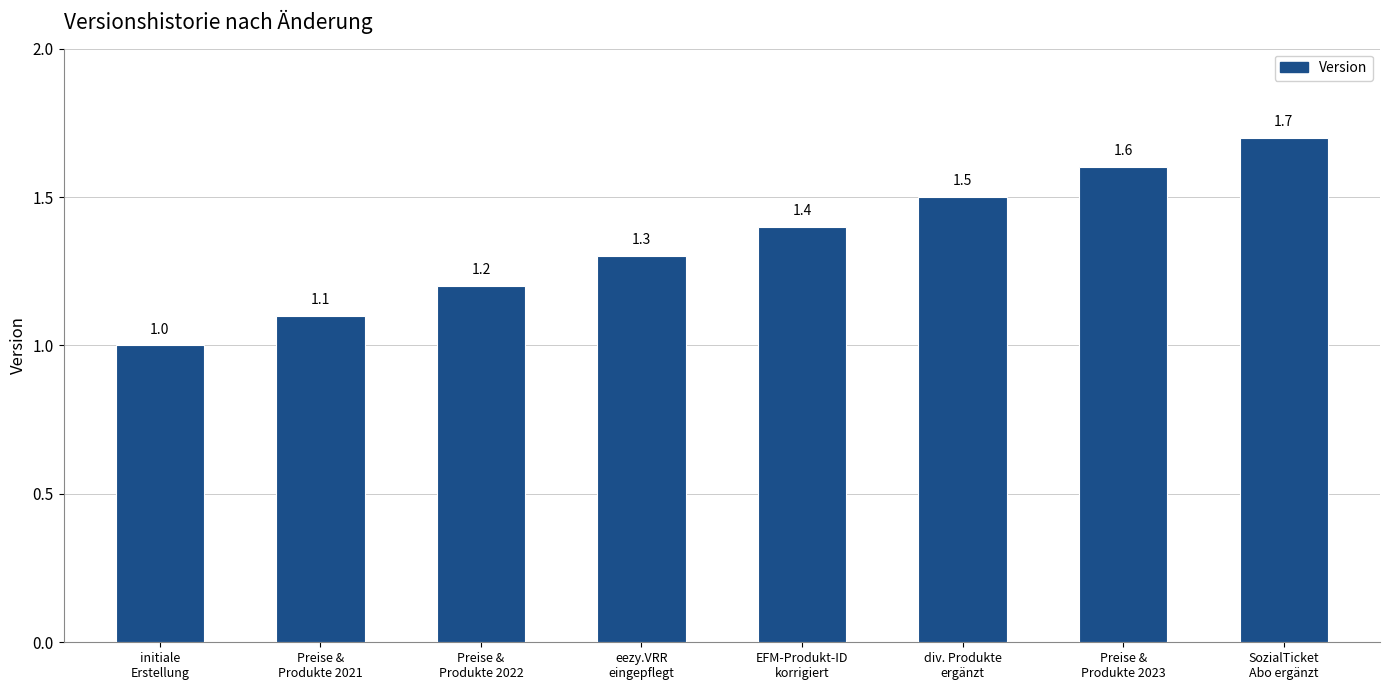

What is the minimum value shown in the chart?

1.0